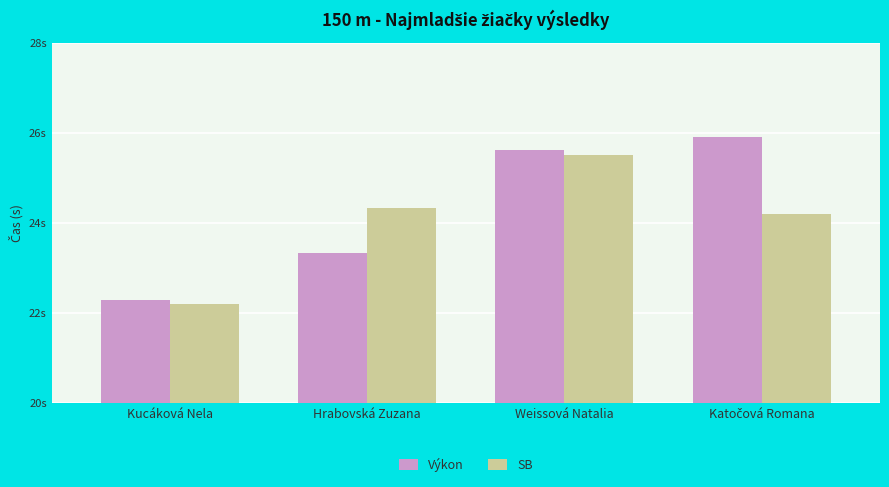

What is the value of the Výkon bar at the 3rd from the left?

25.6